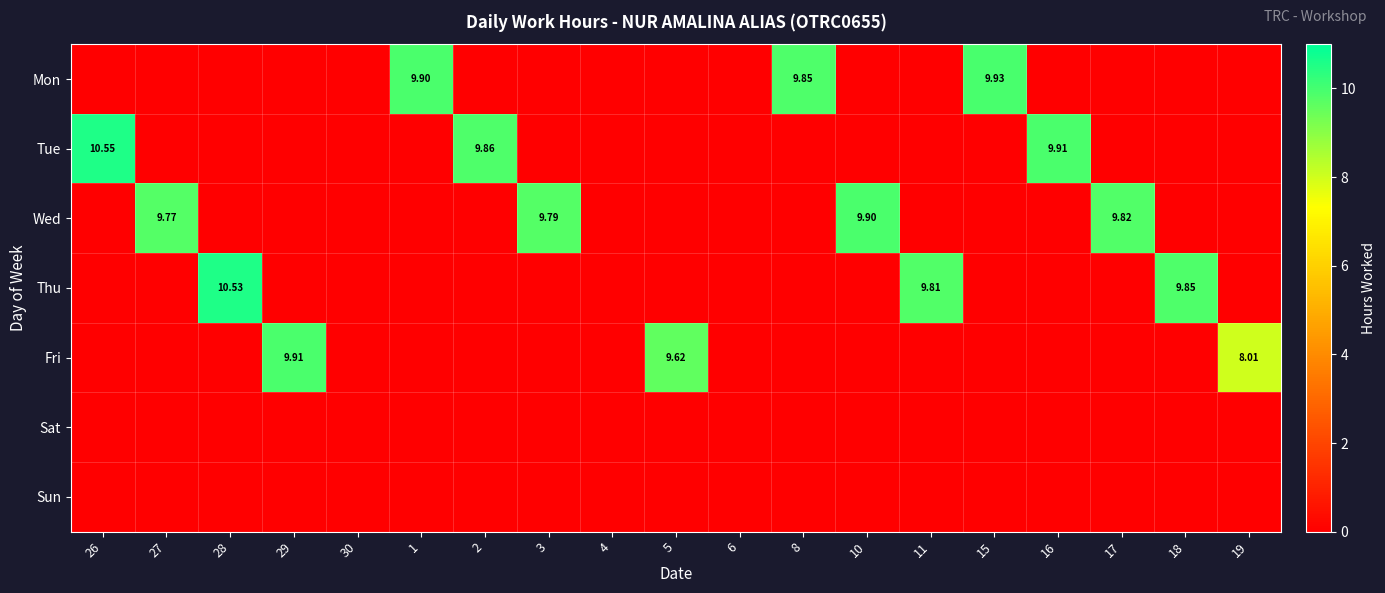

Is the value of Tue at 10 greater than the value of Fri at 2?

No